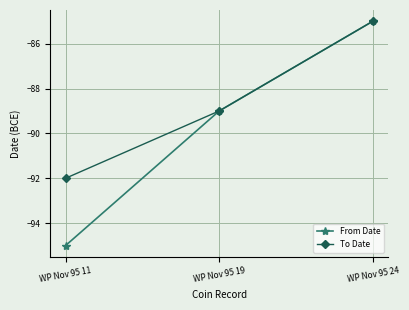

What is the difference between the maximum and minimum values in the From Date series?

10